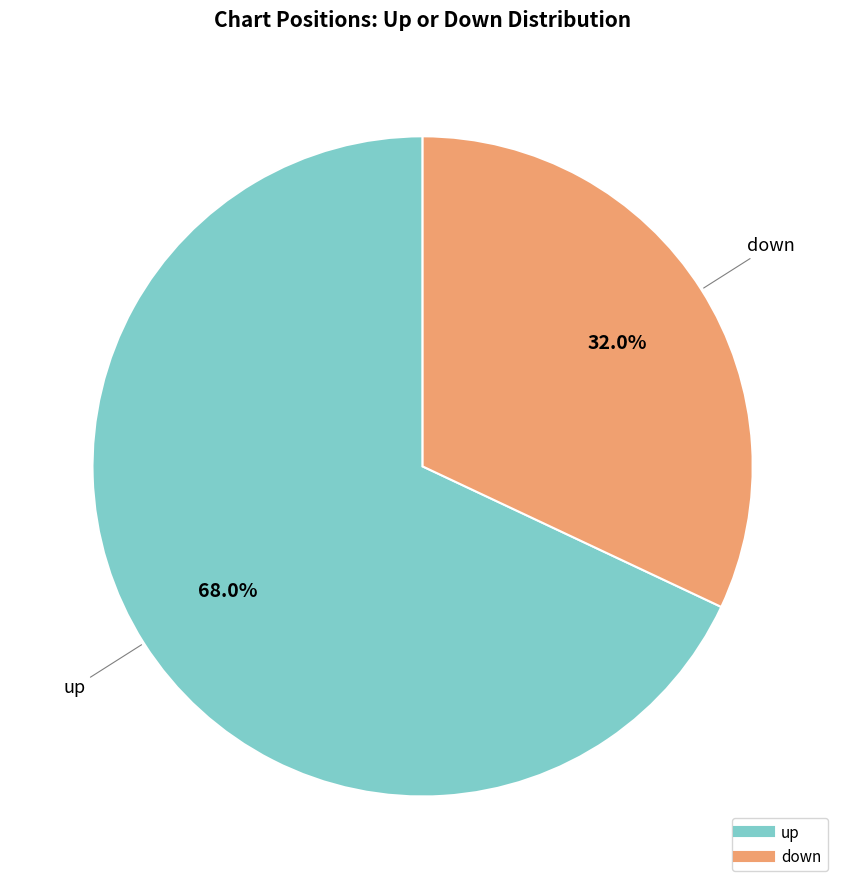

Do down and up together represent more than half of the pie?

Yes